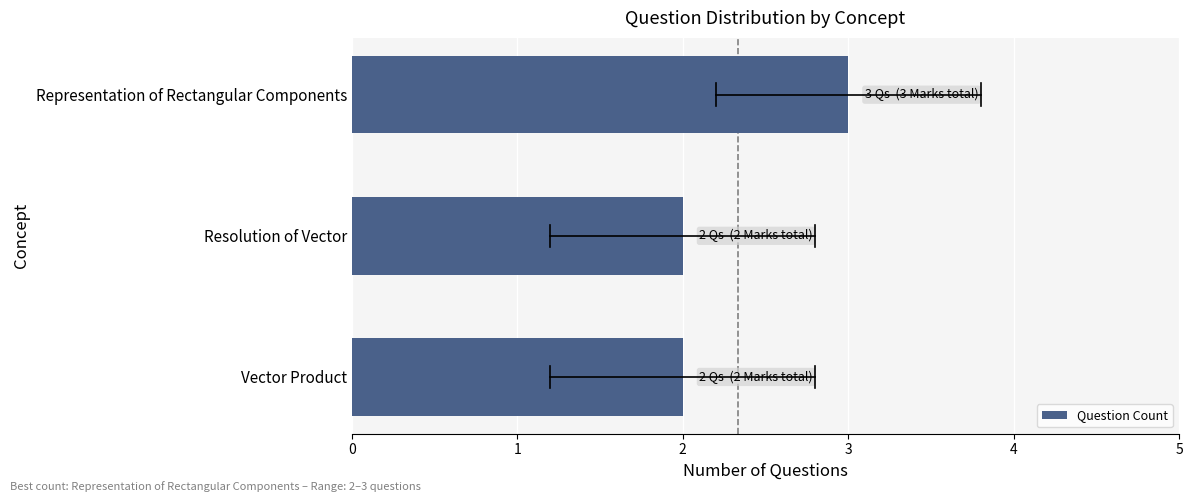

What is the difference between the maximum and minimum values?

1